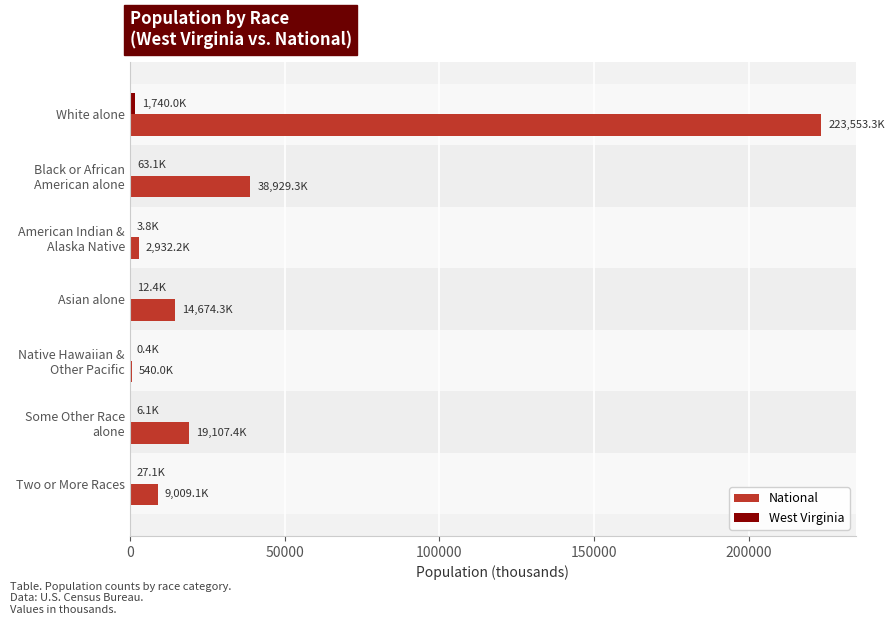

What is the sum of all National values?

308745.5